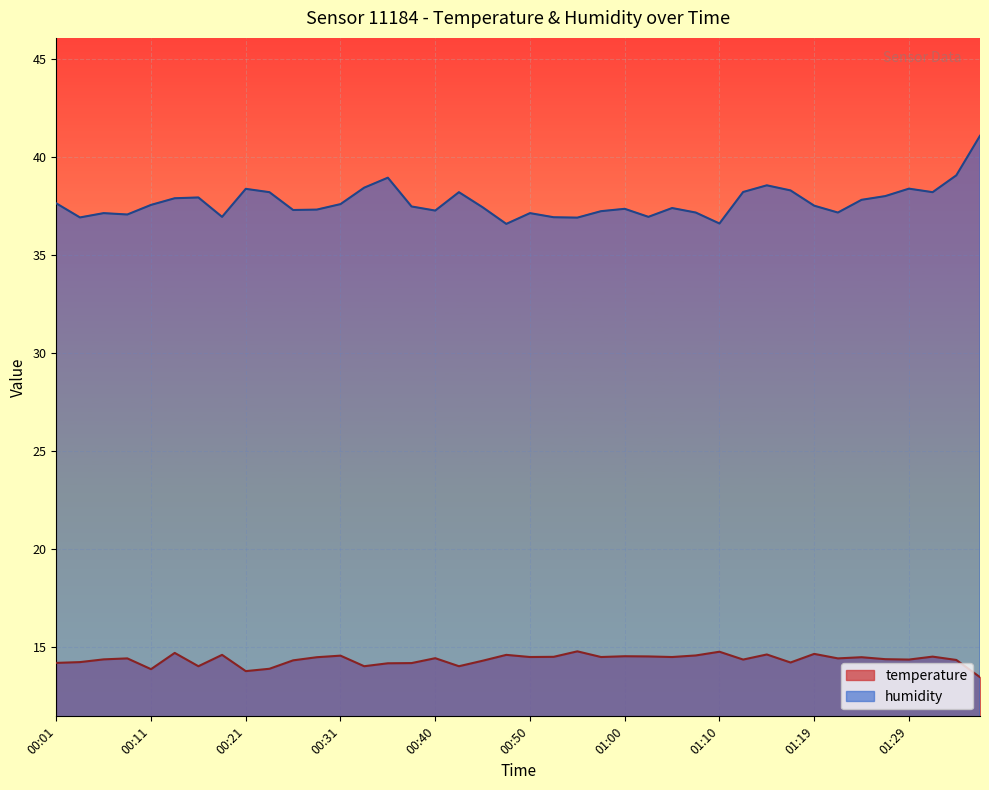

Where is temperature nearest to the value 14?

00:16